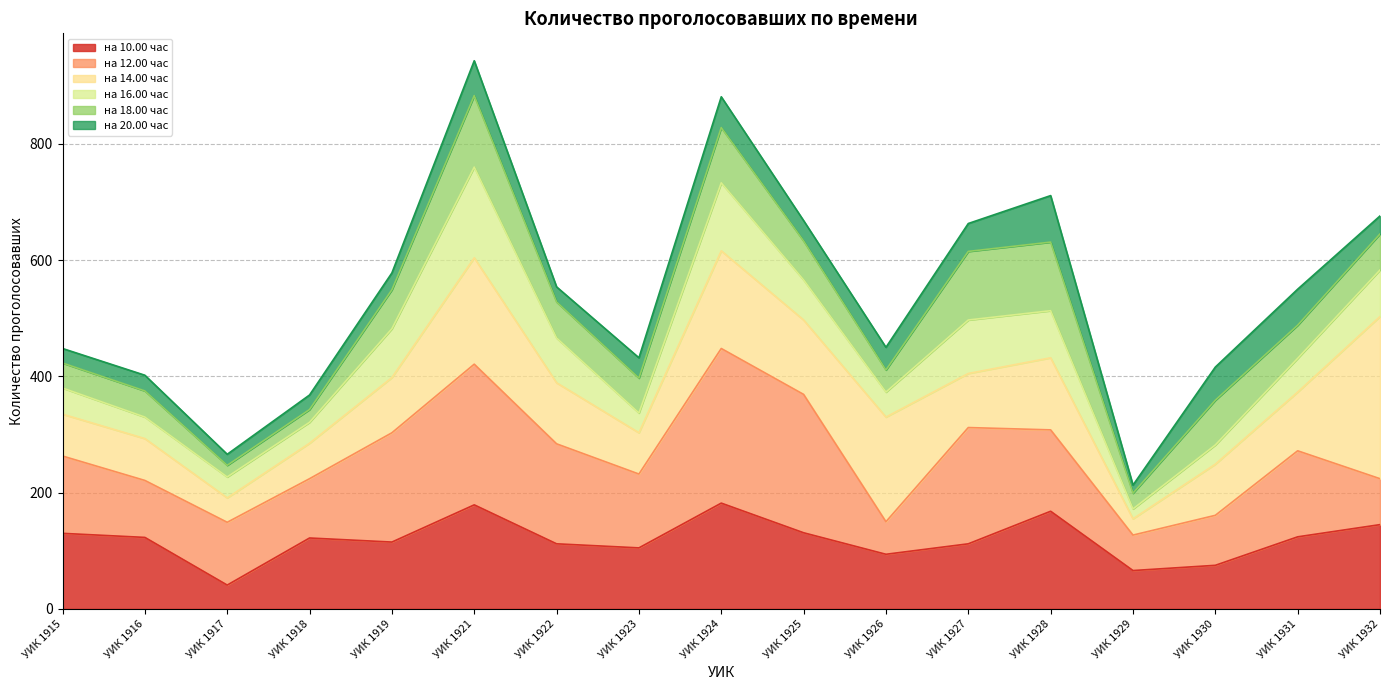

What is the average value of the на 12.00 час series?

263